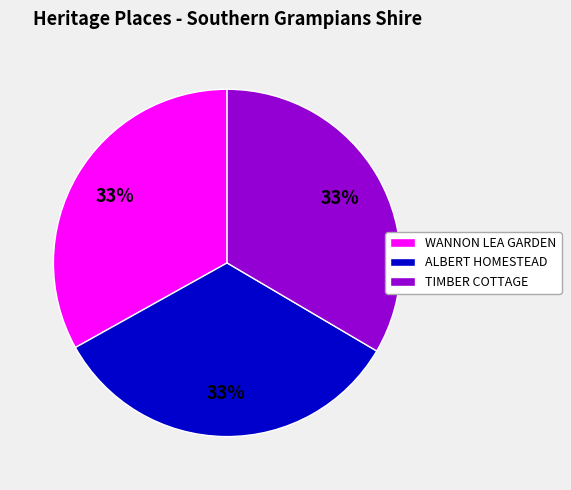

True or false: TIMBER COTTAGE accounts for 33% of the total.

True